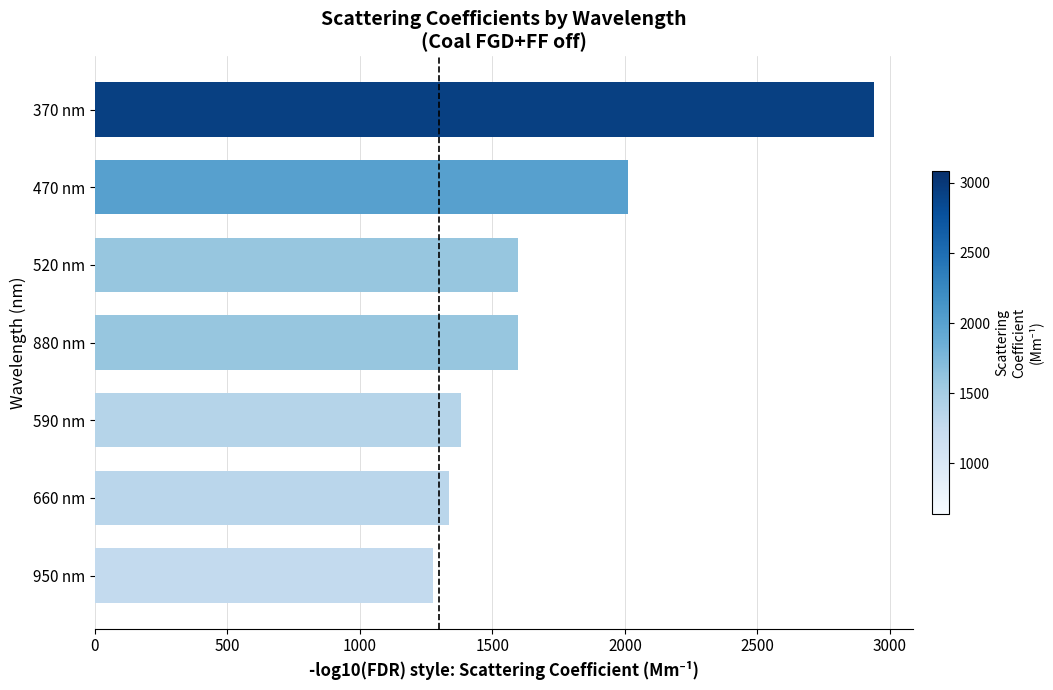

Where is the data nearest to the value 2107?

470 nm